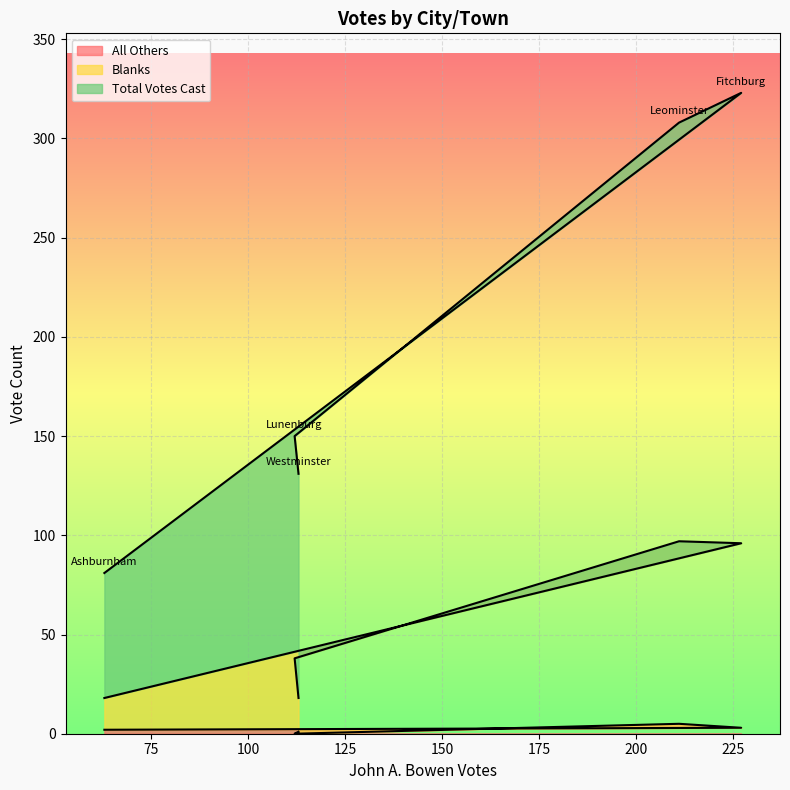

Reading right to left, what are all the values shown in this chart?

All Others: Westminster=1	Lunenburg=0	Leominster=5	Fitchburg=3	Ashburnham=2
Blanks: Westminster=18	Lunenburg=38	Leominster=97	Fitchburg=96	Ashburnham=18
Total Votes Cast: Westminster=131	Lunenburg=150	Leominster=308	Fitchburg=323	Ashburnham=81